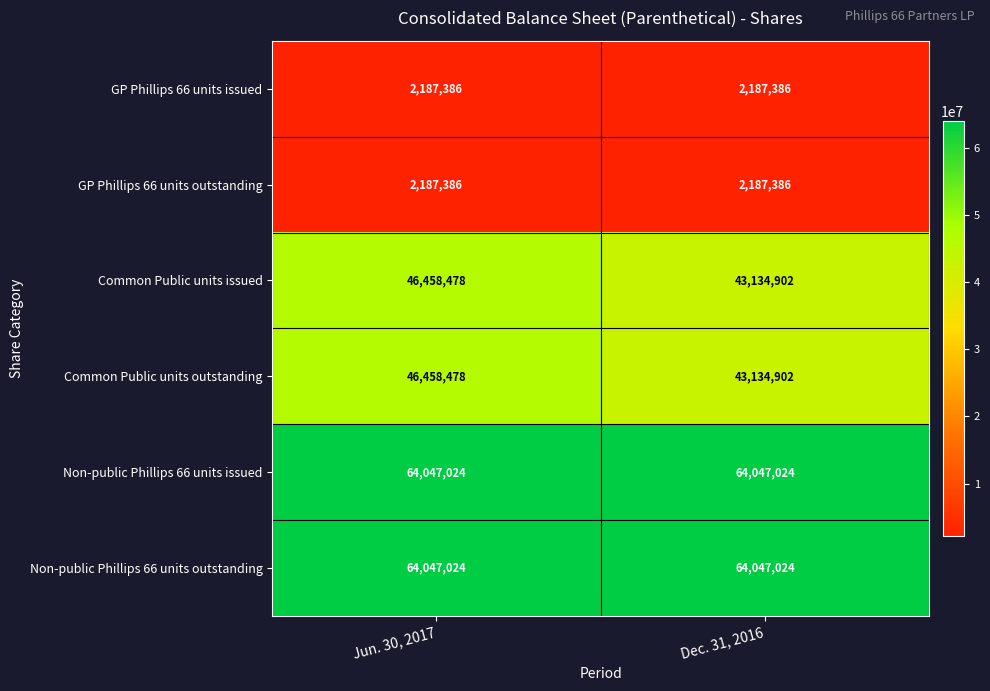

What is the spread (max minus min) of values at Jun. 30, 2017?

61859638